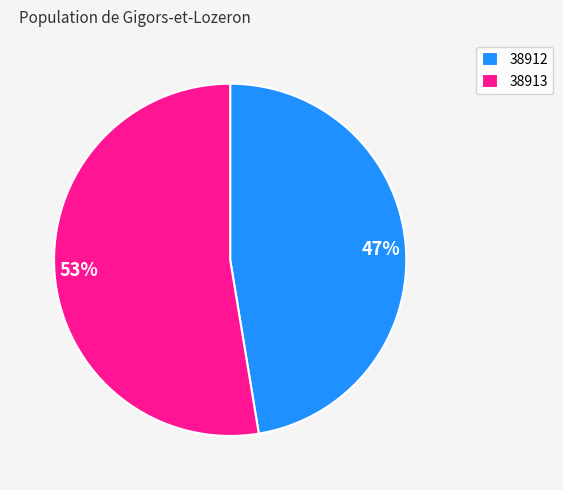

Is the sum of 38912 and 38913 greater than half?

Yes